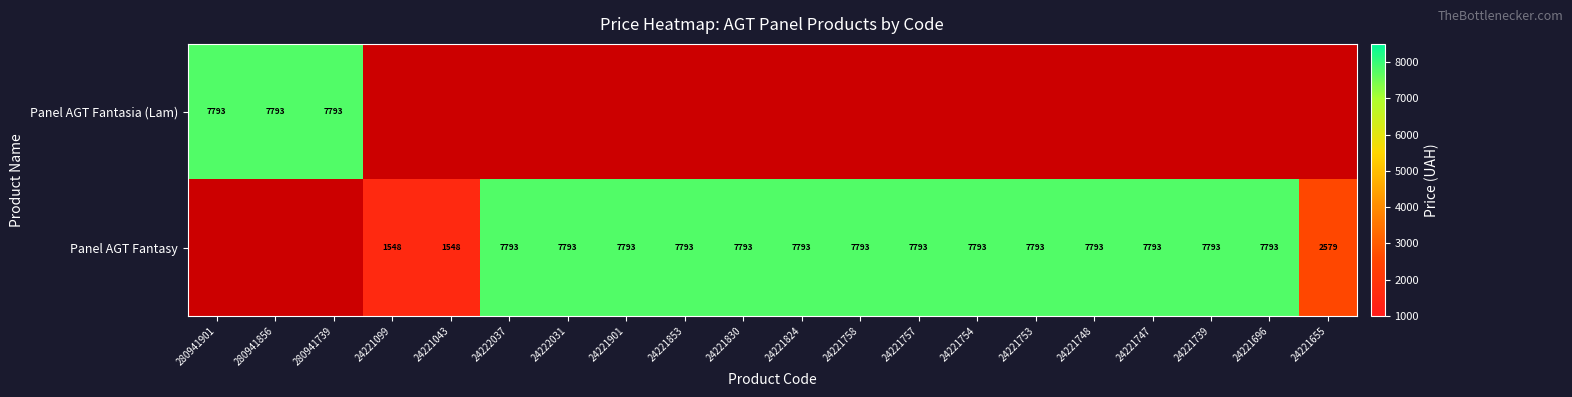

What is the difference between the highest and lowest values at 24221753?

7792.9